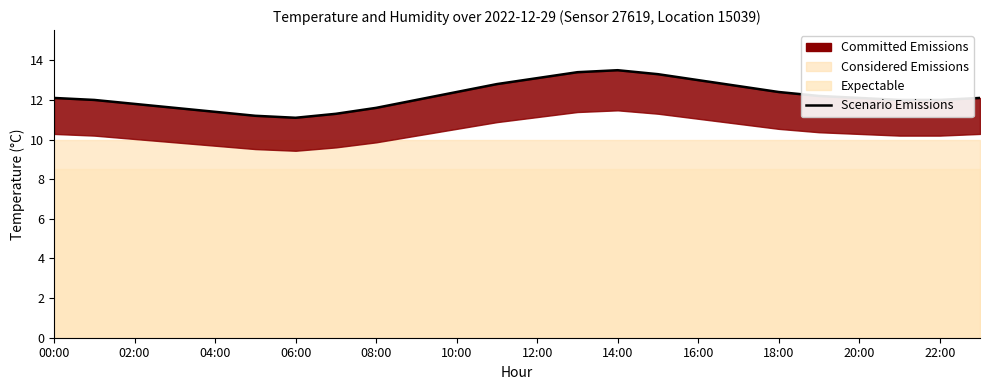

What is the value of the 13th point from the left?

13.1